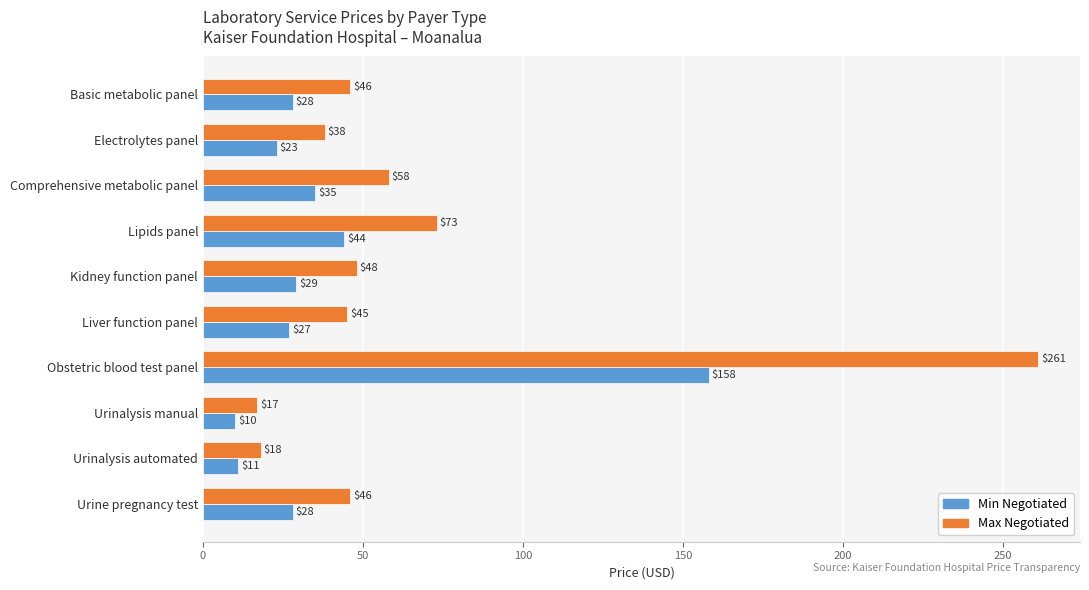

What are all the series names shown in the legend?

Min Negotiated, Max Negotiated